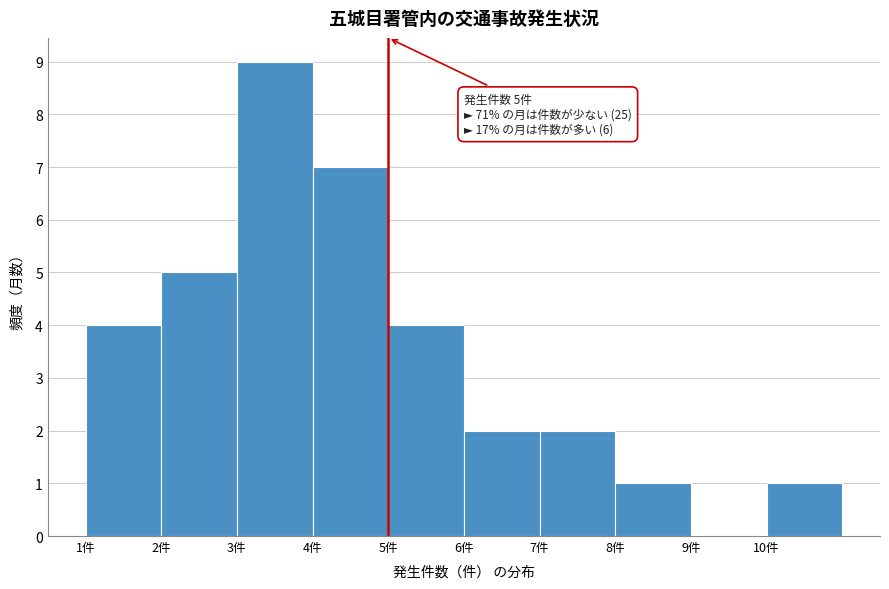

Over which range of the x-axis is the bar tallest?

3 to 4